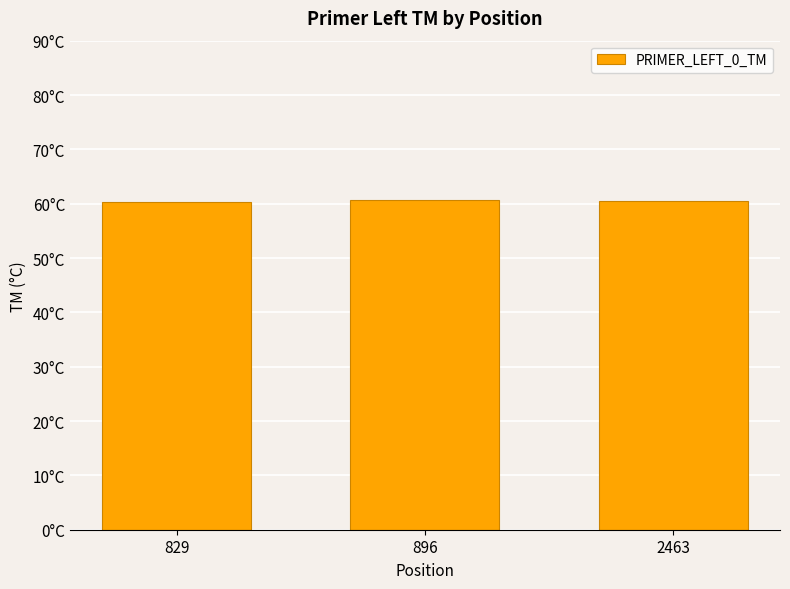

What is the value of the 2nd bar from the left?

60.6